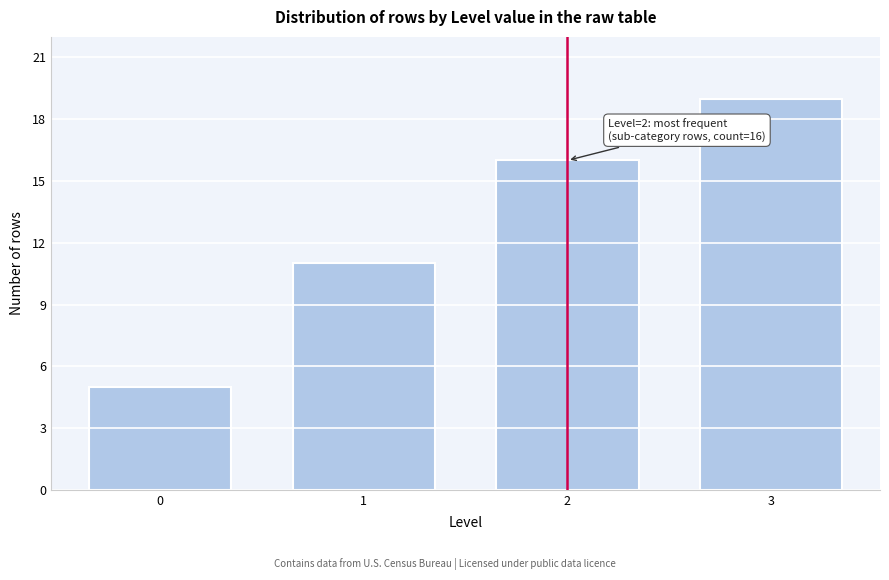

Reading left to right, list all the values displayed in this chart.

5	11	16	19